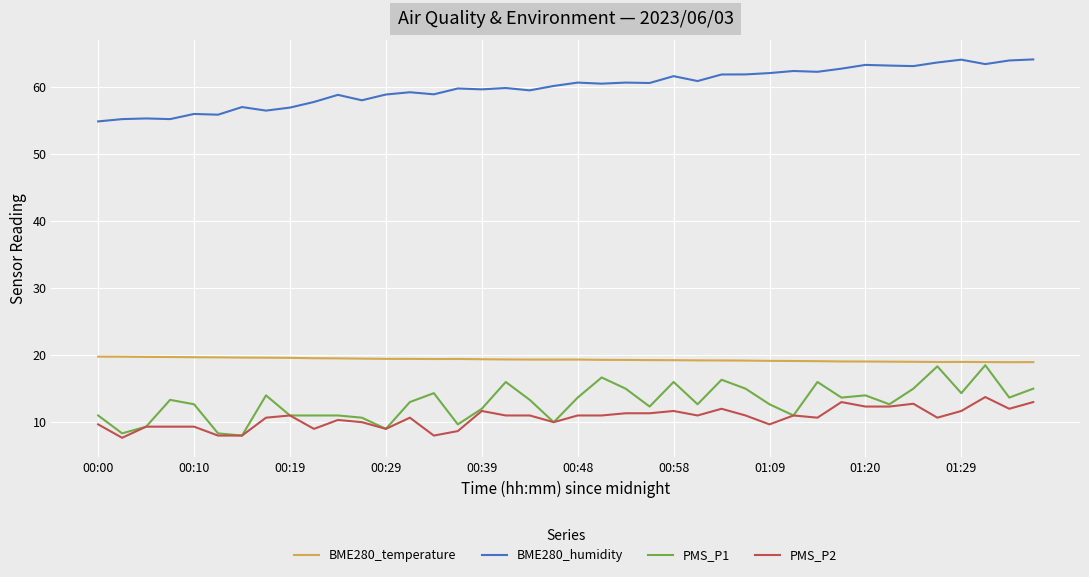

What is the minimum value for PMS_P2?

7.7